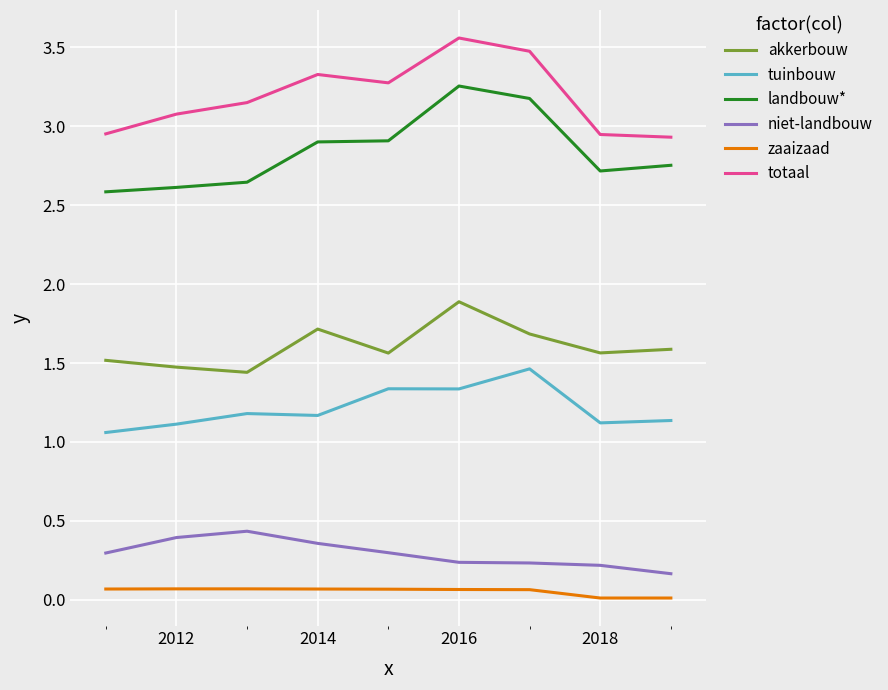

True or false: totaal and akkerbouw cross at least once.

False